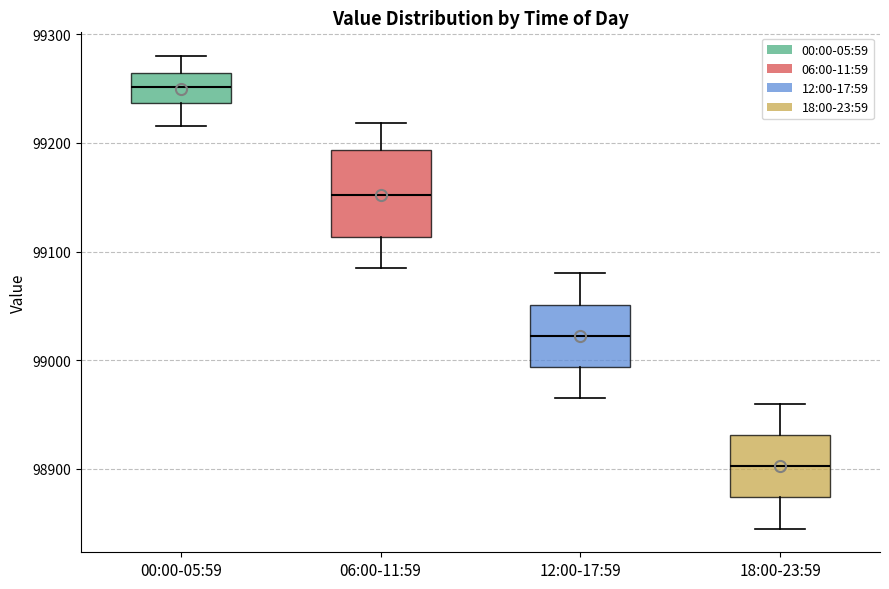

Reading left to right, transcribe this box plot: for each box, give where its median line is, the range the box spans, and where its two whiskers end, as read against the y-axis. The values are not printed on the chart, so give them approximately, as read against the axis.

00:00-05:59: median 99250, box 99240 to 99260, whiskers 99220 to 99280
06:00-11:59: median 99150, box 99110 to 99190, whiskers 99090 to 99220
12:00-17:59: median 99020, box 98990 to 99050, whiskers 98970 to 99080
18:00-23:59: median 98900, box 98870 to 98930, whiskers 98850 to 98960